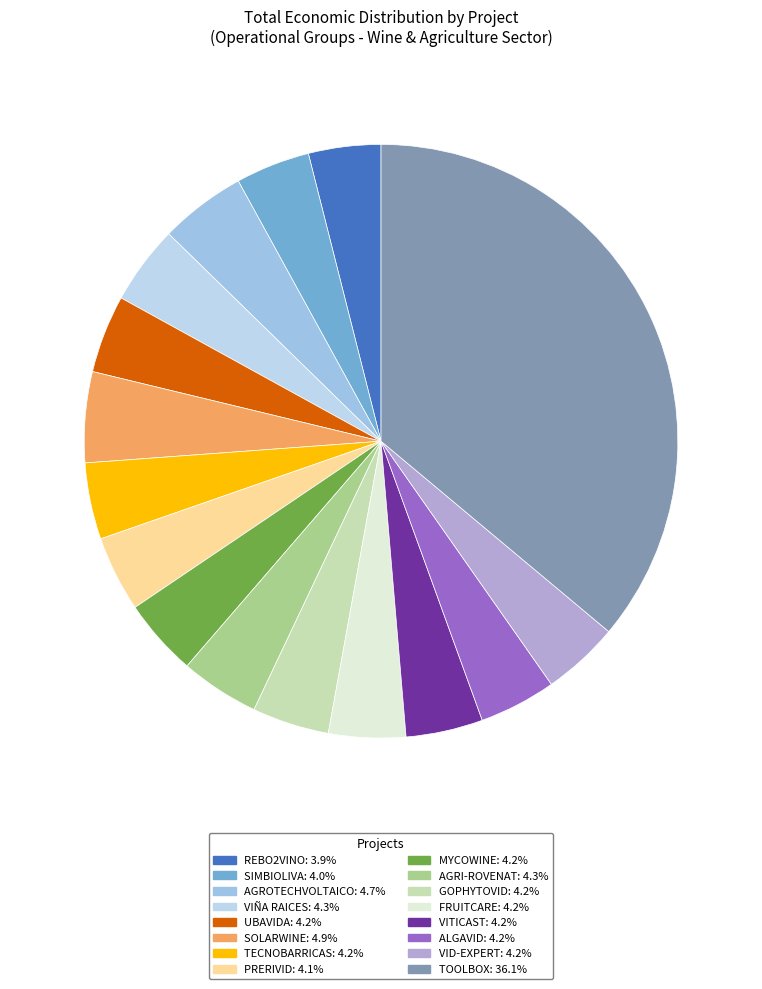

Which slice is the largest?

TOOLBOX